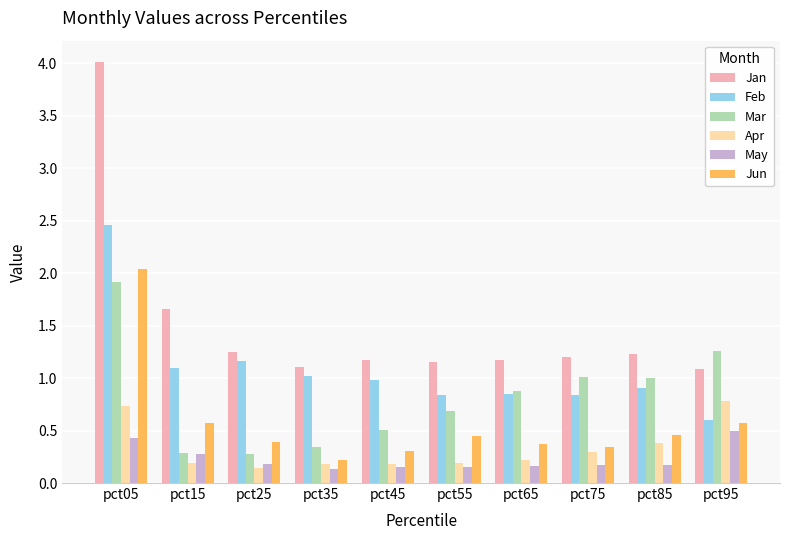

What is the maximum value shown in the chart?

4.0